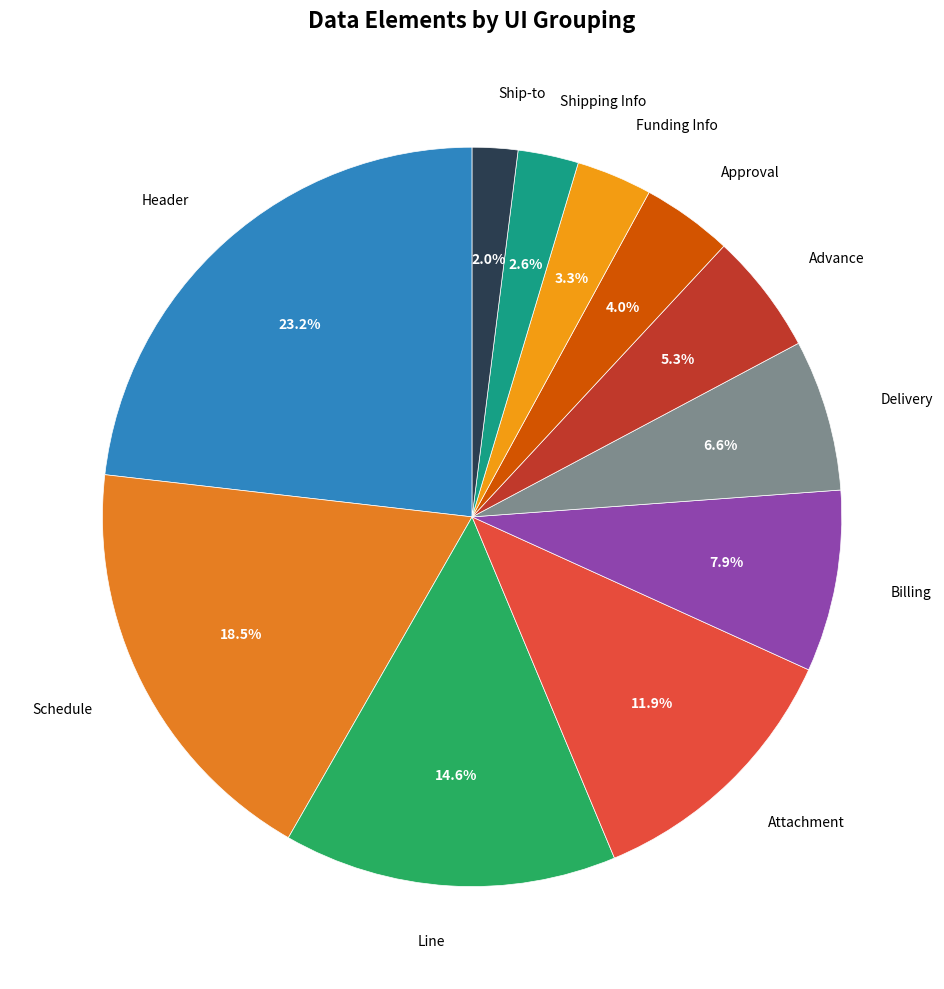

To the nearest percent, what is the average slice percentage?

9%